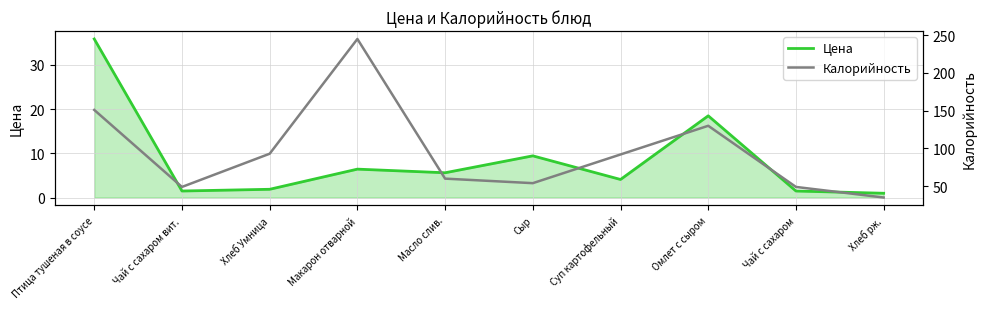

True or false: Калорийность and Цена intersect in this chart.

False